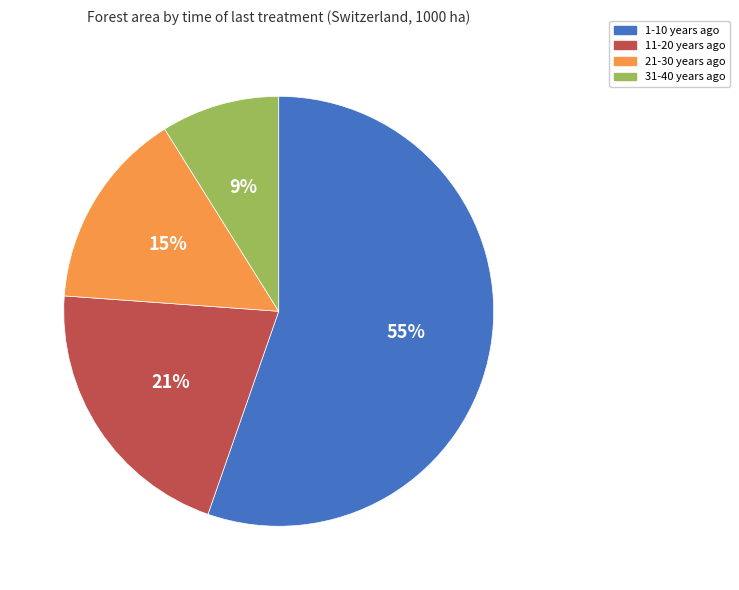

Is there any slice that represents more than half of the pie?

Yes